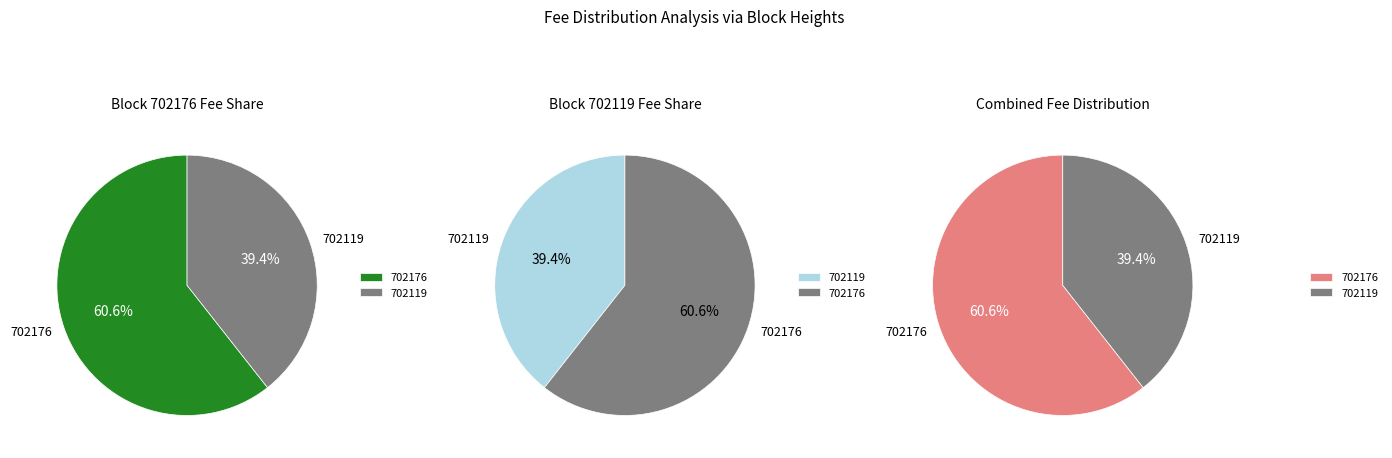

The 702119 slice represents 39% of the pie. True or false?

True